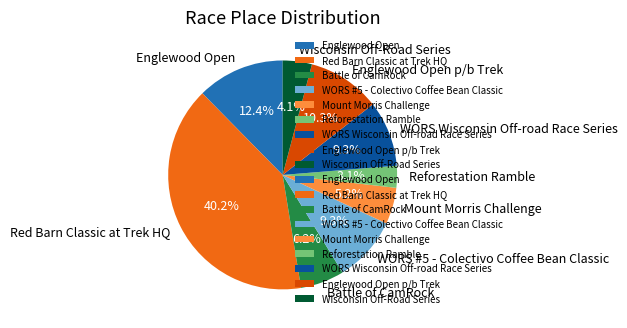

To the nearest percent, what is the combined percentage of WORS Wisconsin Off-road Race Series and Battle of CamRock?

15%